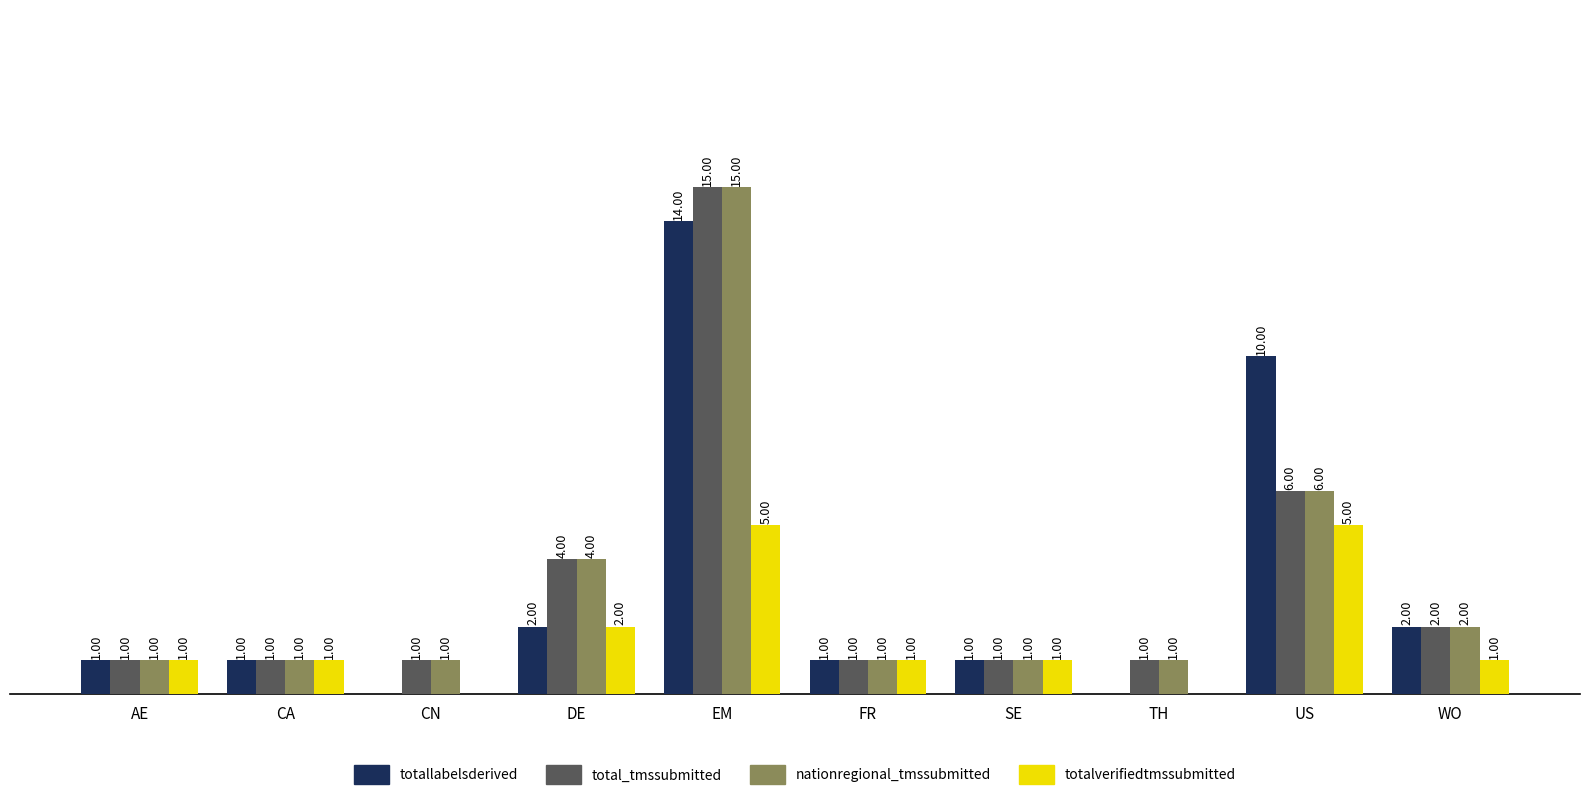

At which category does the chart reach its peak across all series?

EM